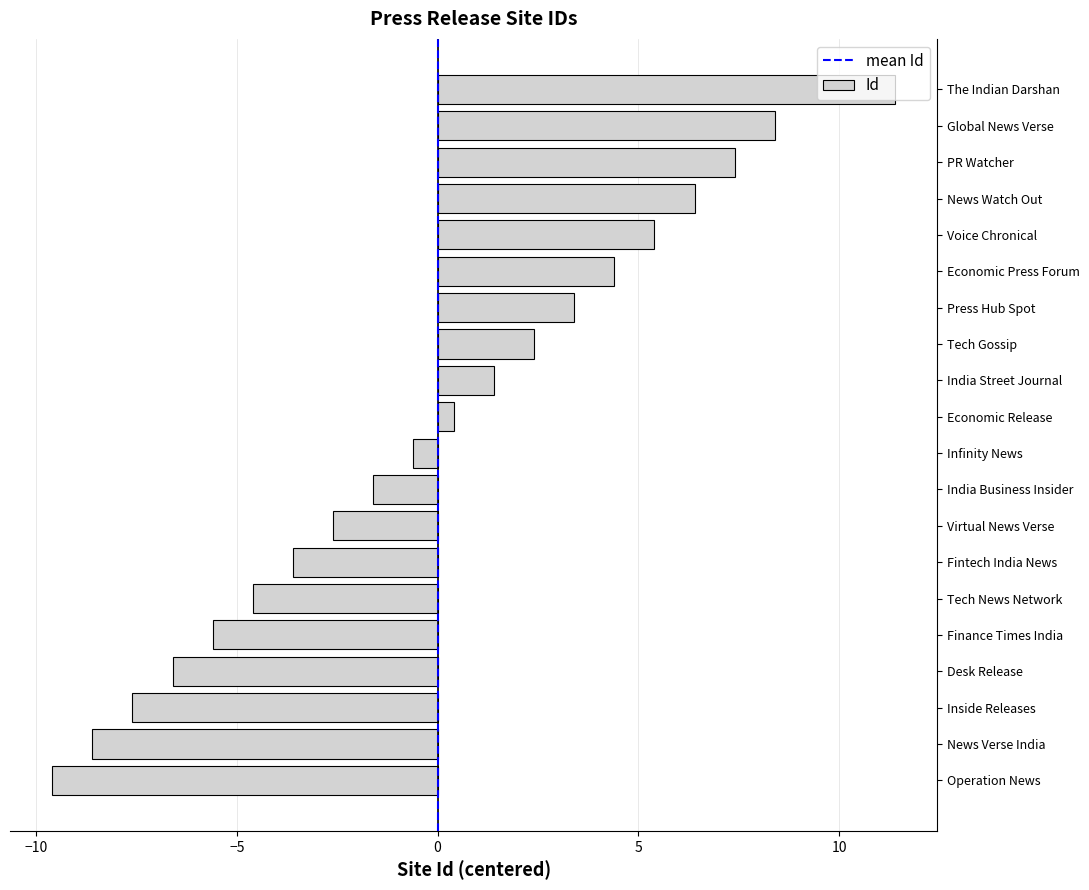

What is the change in value from Tech News Network to Infinity News?

+4.0